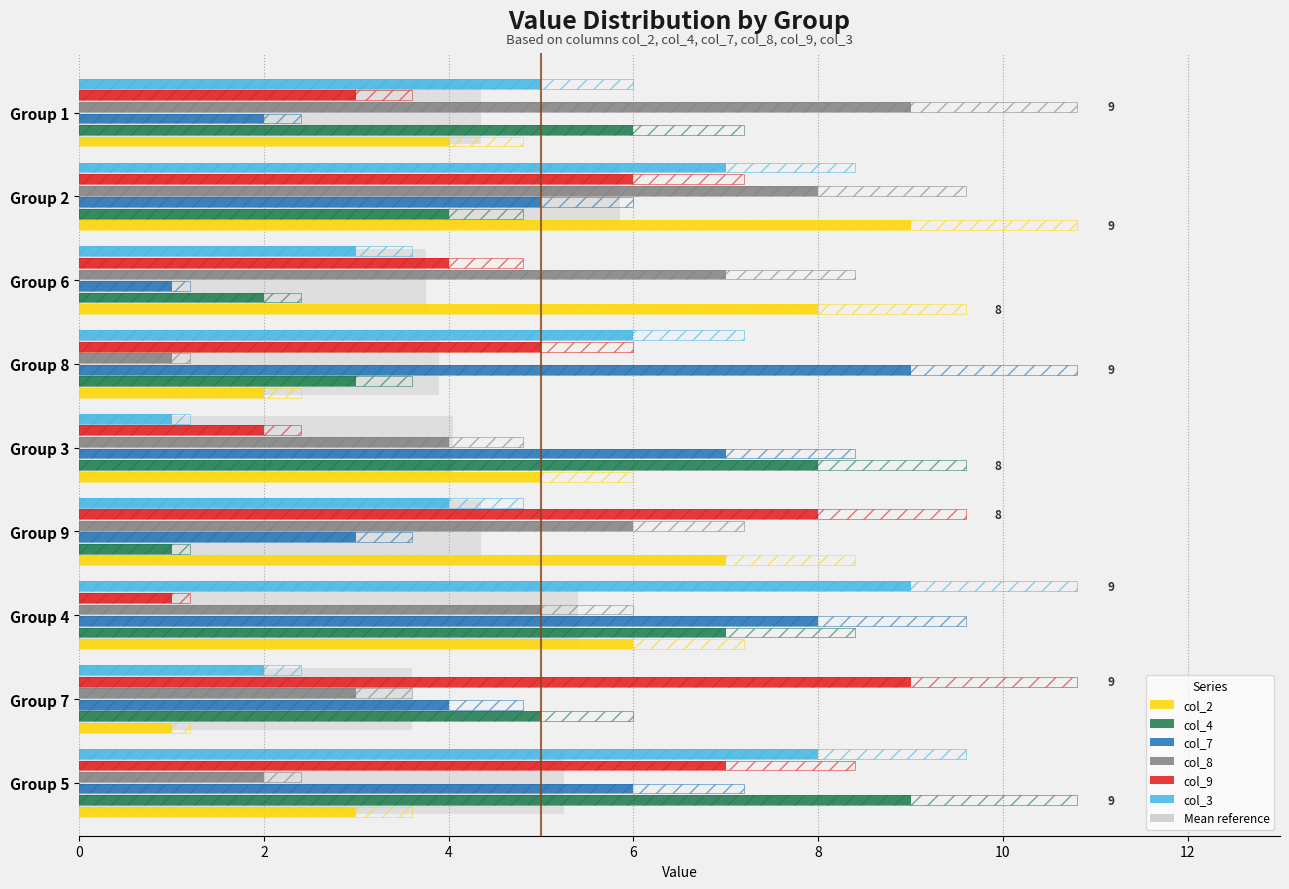

What is the difference between the second highest and second lowest values in the col_4 series?

6